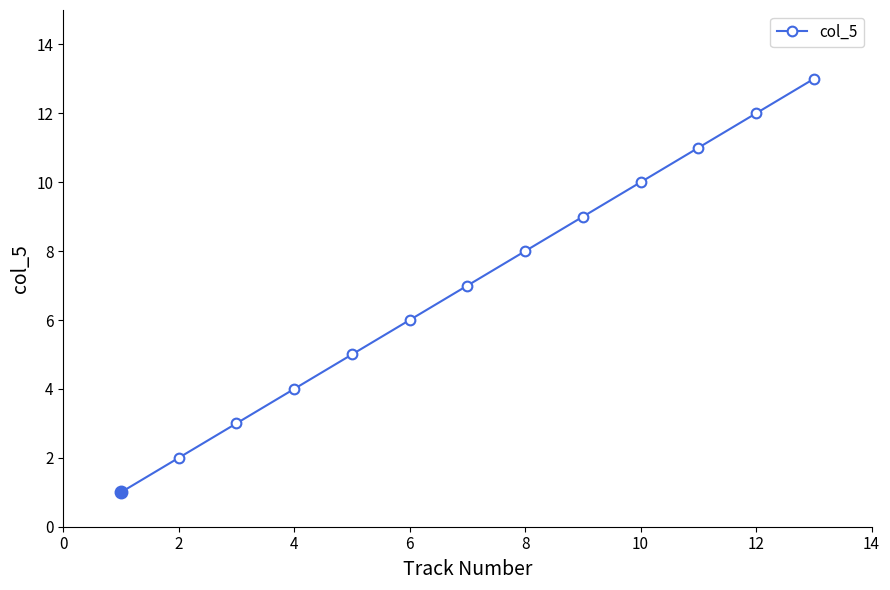

True or false: there are more than 1 points higher than both neighbors.

False